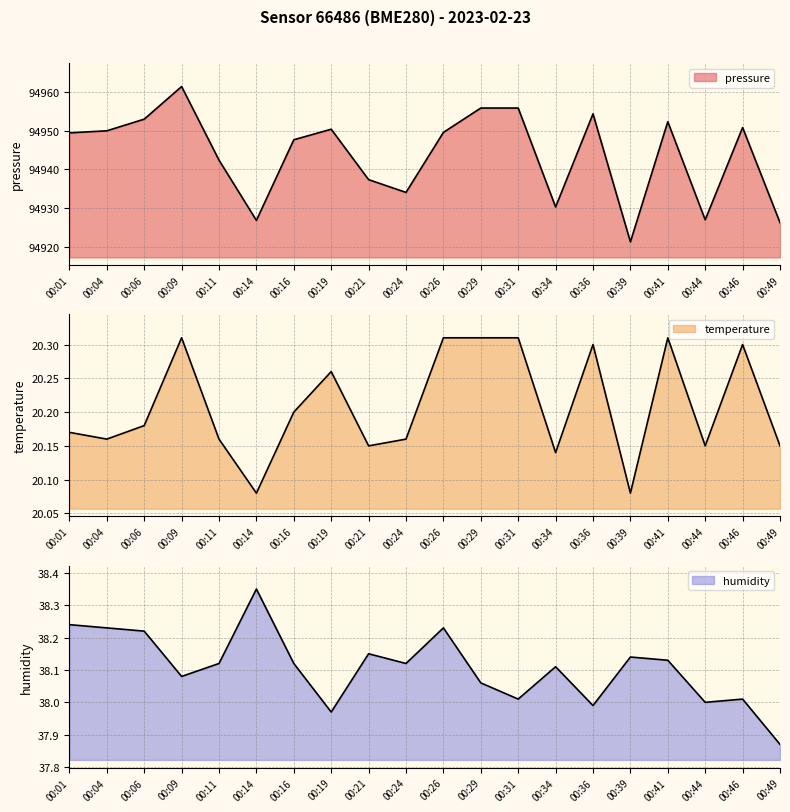

Where is the first local minimum for humidity?

00:09